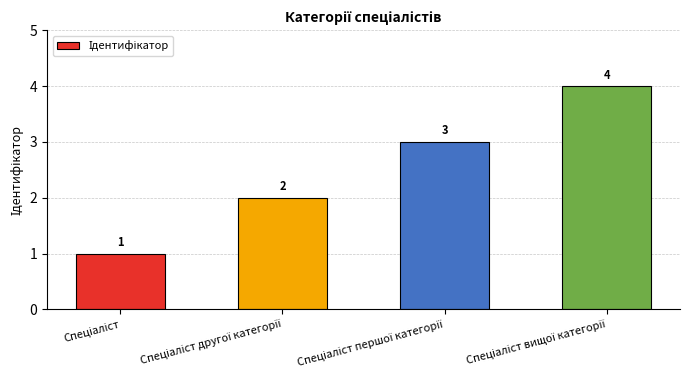

Reading right to left, what are all the values shown in this chart?

4	3	2	1